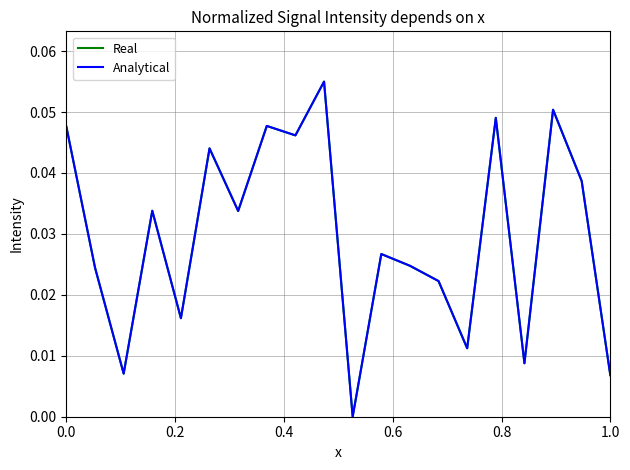

What is the difference between the maximum and minimum values in the Real series?

0.1